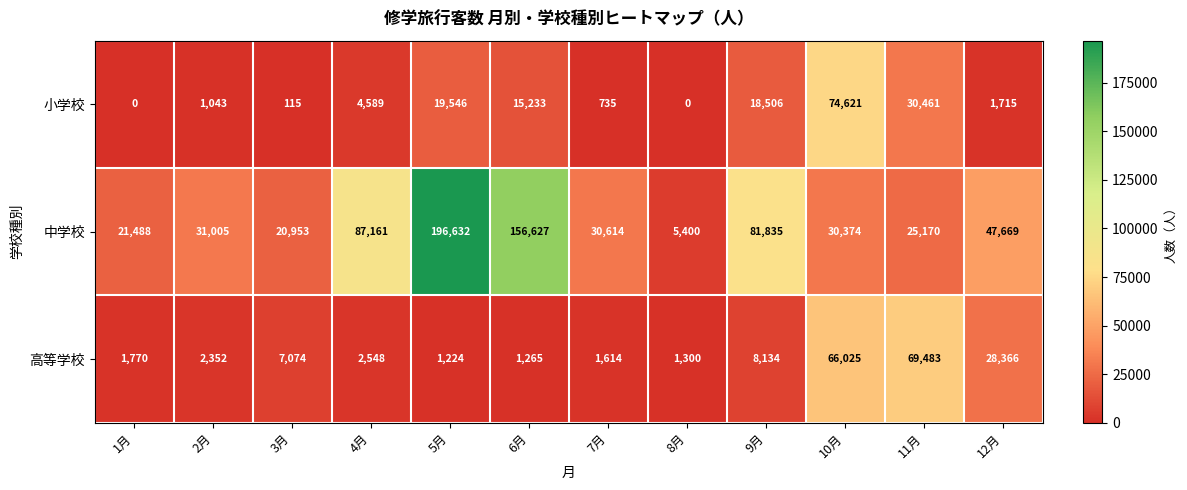

The 高等学校 series shows 1265 at 6月. True or false?

True